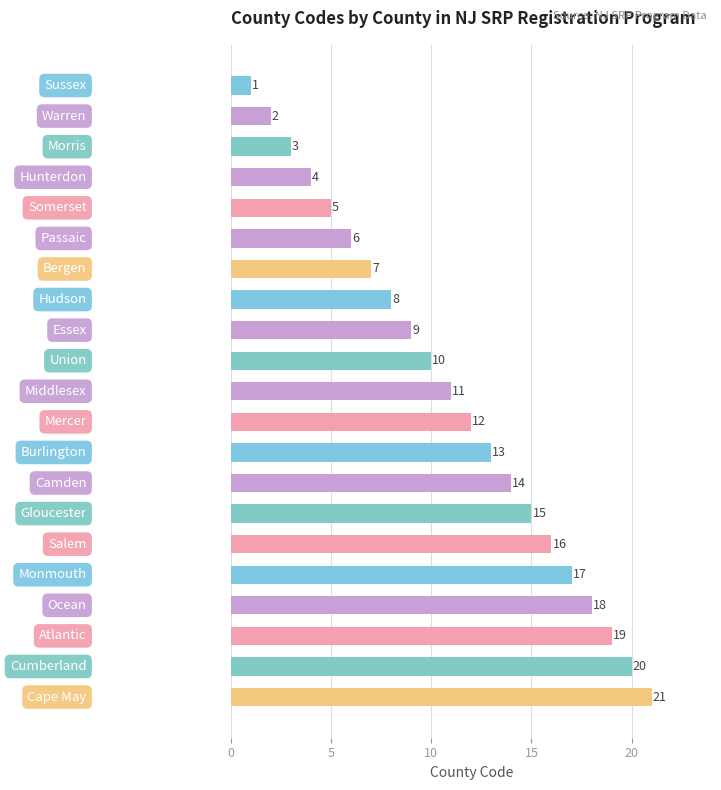

What is the maximum value shown in the chart?

21